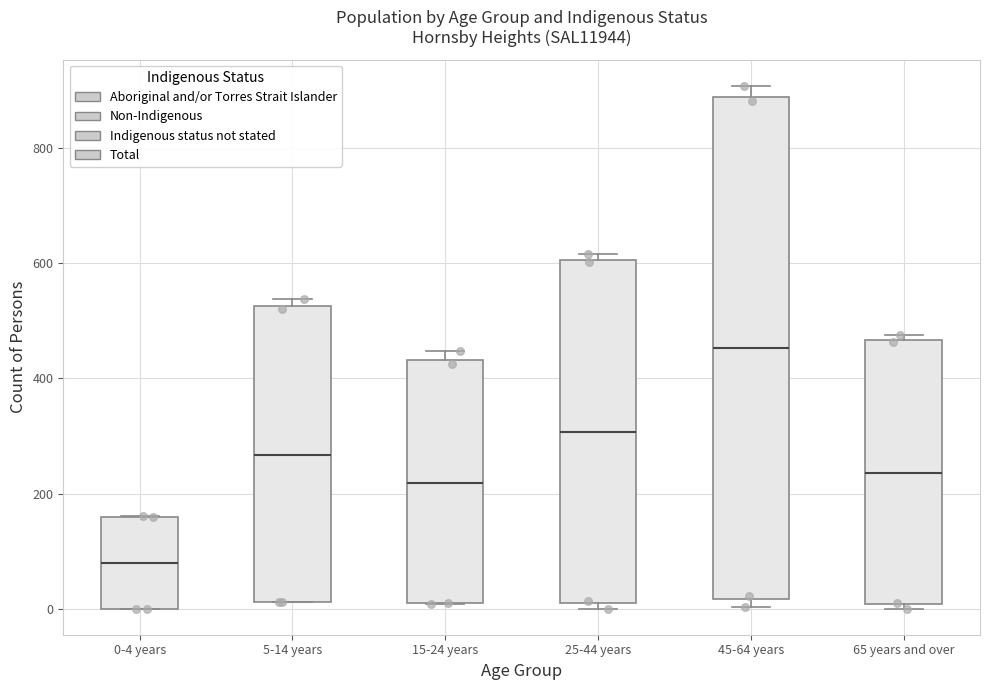

Reading left to right, read every box against the y-axis: the position of its median line, the range the box covers, and the ends of its whiskers. The values are not printed on the chart, so give them approximately, as read against the axis.

0-4 years: median 80, box 0 to 160, whiskers 0 to 160
5-14 years: median 260, box 20 to 520, whiskers 20 to 540
15-24 years: median 220, box 0 to 440, whiskers 0 to 440 (just above the box's upper edge)
25-44 years: median 300, box 0 to 600, whiskers 0 (just below the box's lower edge) to 620
45-64 years: median 460, box 20 to 880, whiskers 0 to 900
65 years and over: median 240, box 0 to 460, whiskers 0 (just below the box's lower edge) to 480